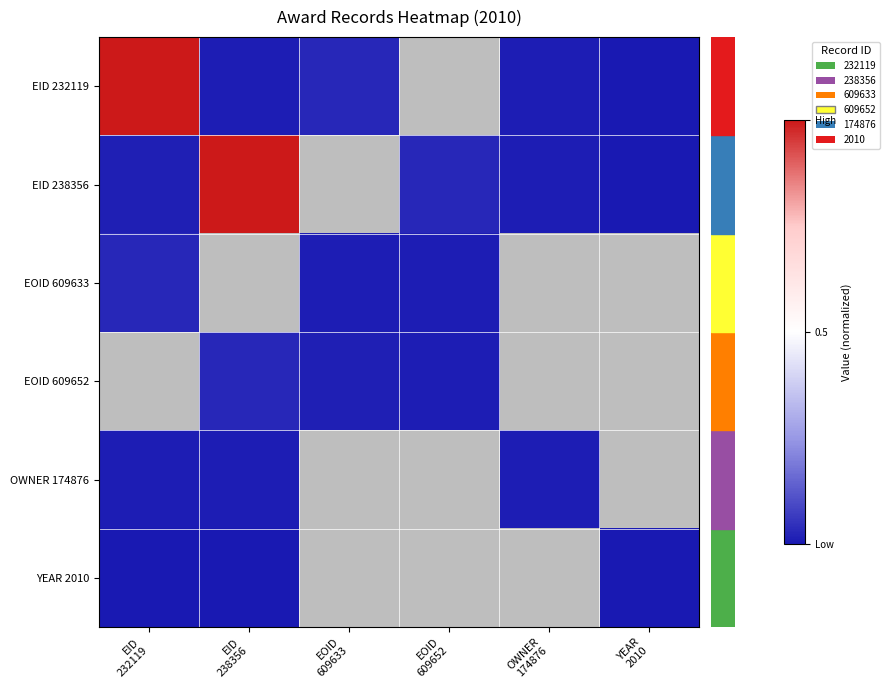

At how many categories does at least one series exceed 0?

5